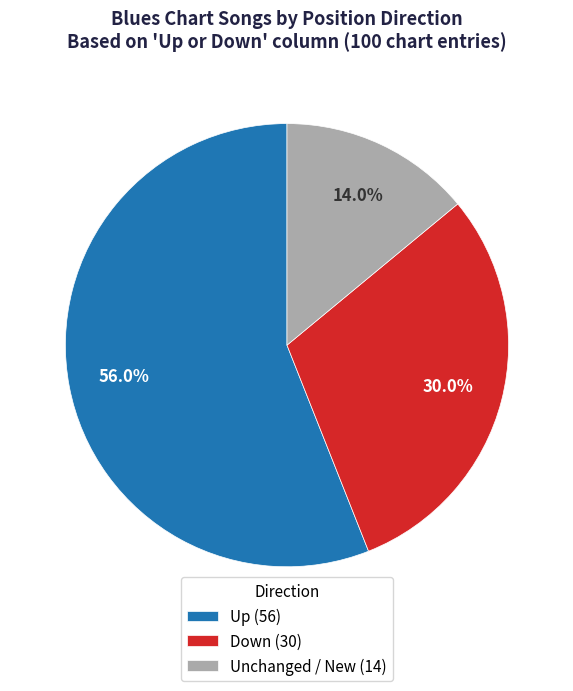

What is the smallest slice in the pie chart?

Unchanged / New (14)